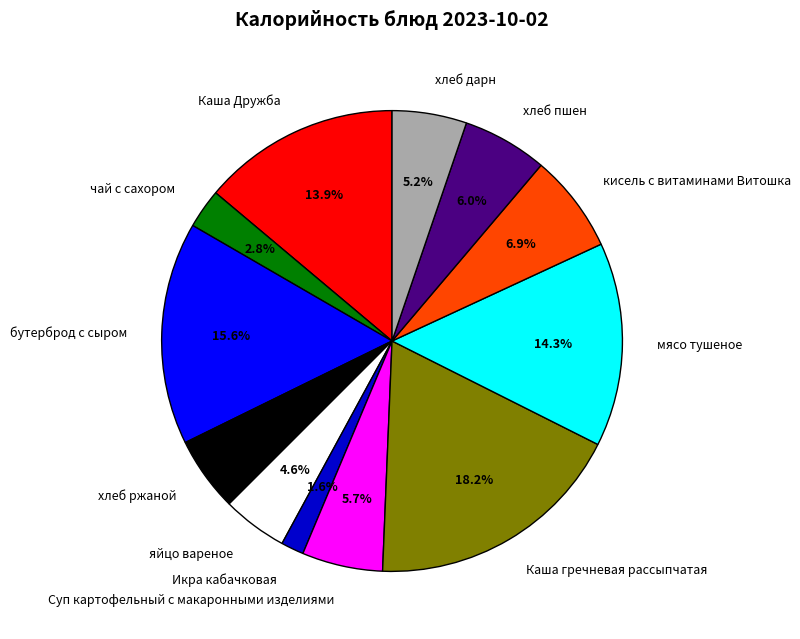

To the nearest percent, what is the combined percentage of бутерброд с сыром and хлеб ржаной?

21%